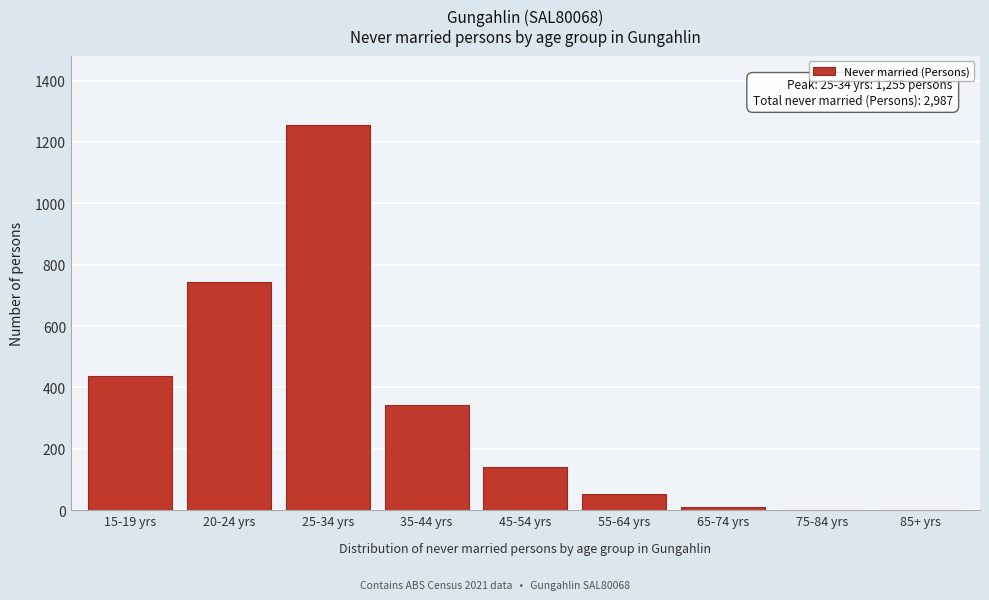

Reading left to right, list all the values displayed in this chart.

15-19 yrs=439	20-24 yrs=743	25-34 yrs=1255	35-44 yrs=344	45-54 yrs=140	55-64 yrs=54	65-74 yrs=12	75-84 yrs=0	85+ yrs=0